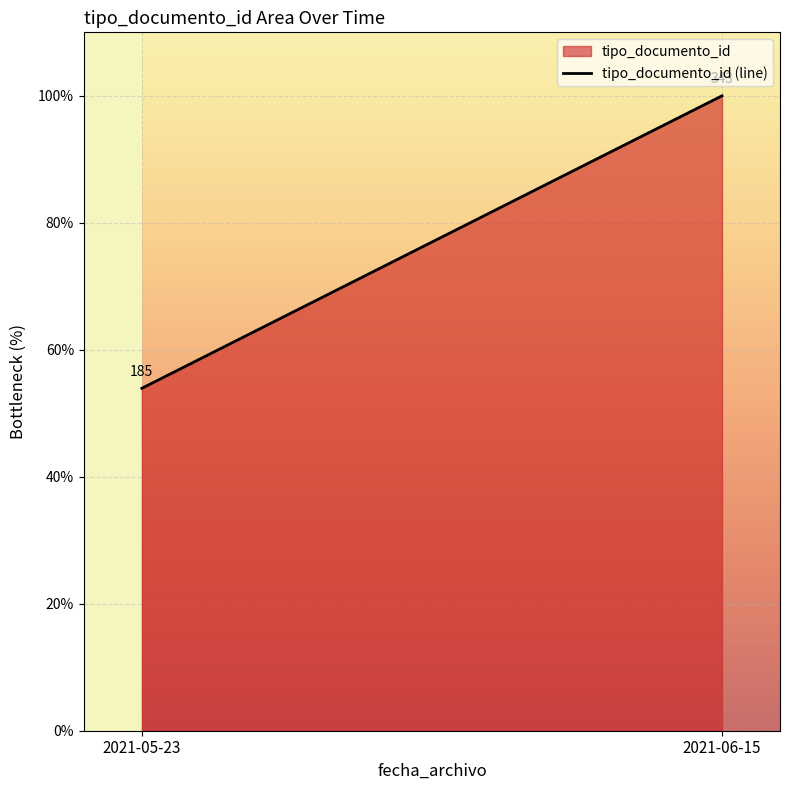

Rank the categories by value from lowest to highest.

2021-05-23, 2021-06-15